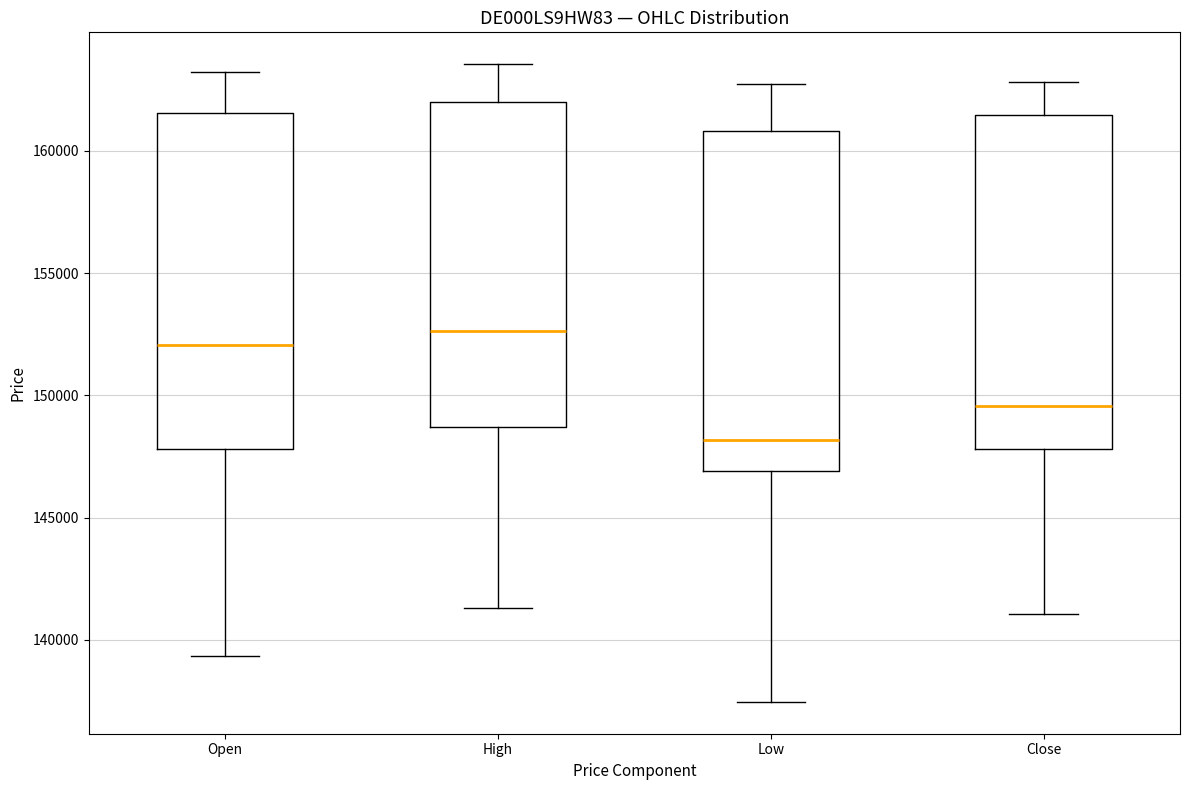

Where is the upper edge of the box for Open on the y-axis? The values are not printed on the chart, so give them approximately, as read against the axis.

161500